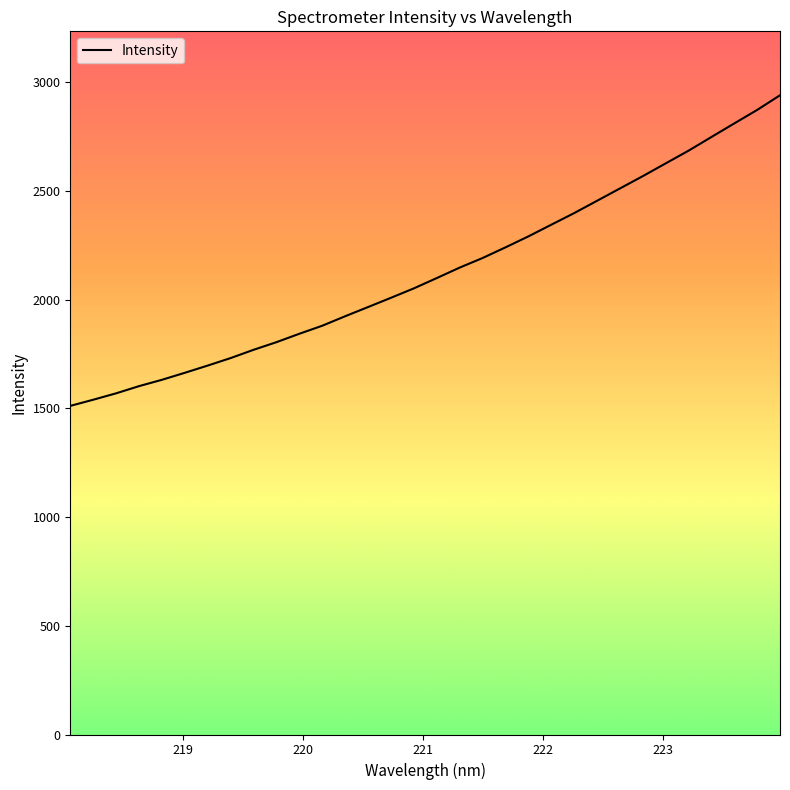

What is the difference between the maximum and minimum values?

1428.8